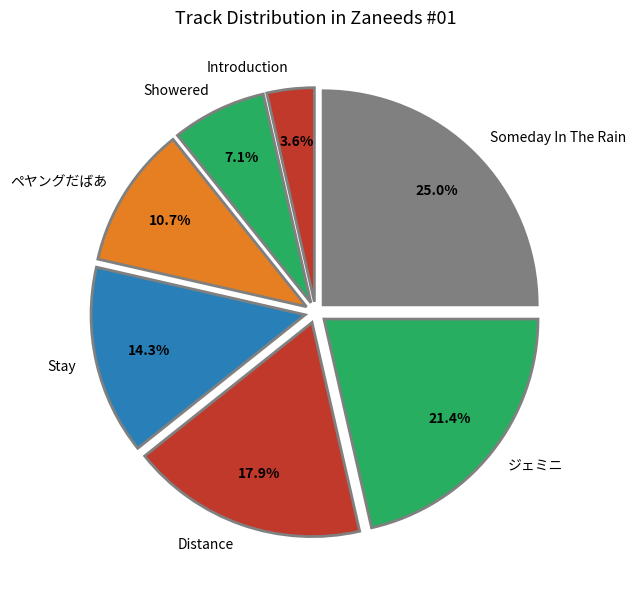

What portion of the pie excludes Distance?

82.1%